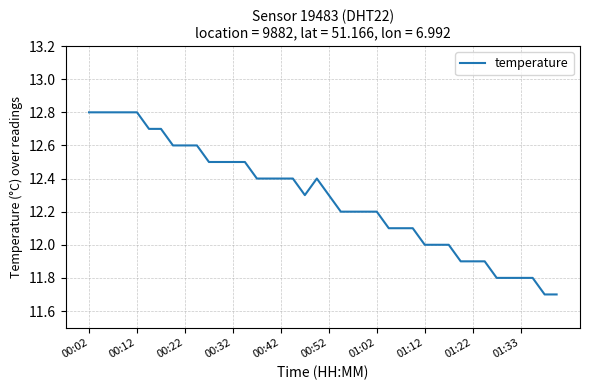

What is the average value?

12.3